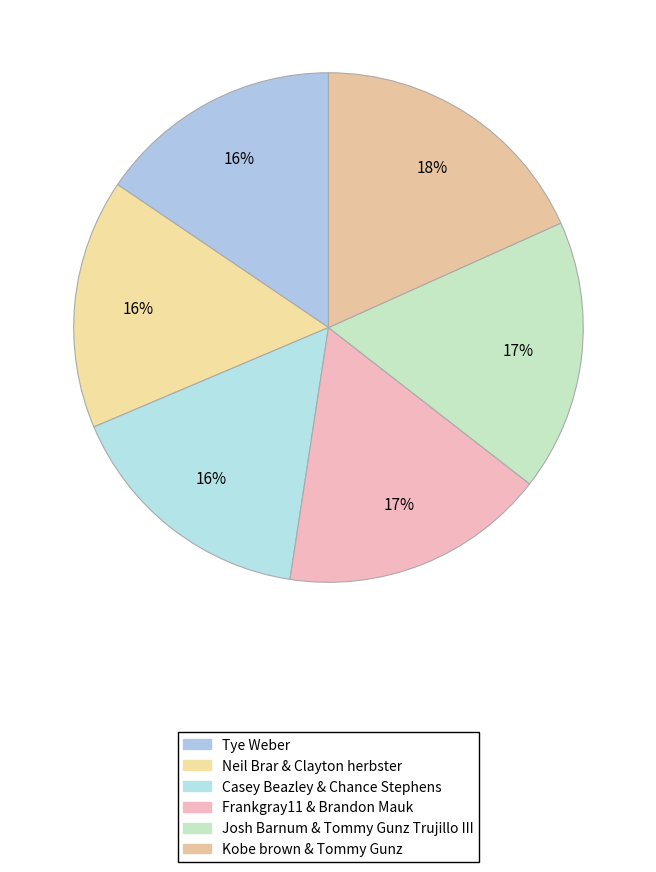

Count the number of slices in the pie.

6